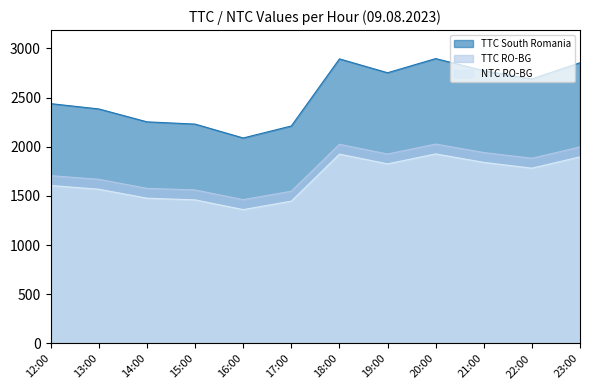

True or false: TTC RO-BG and TTC South Romania cross at least once.

False